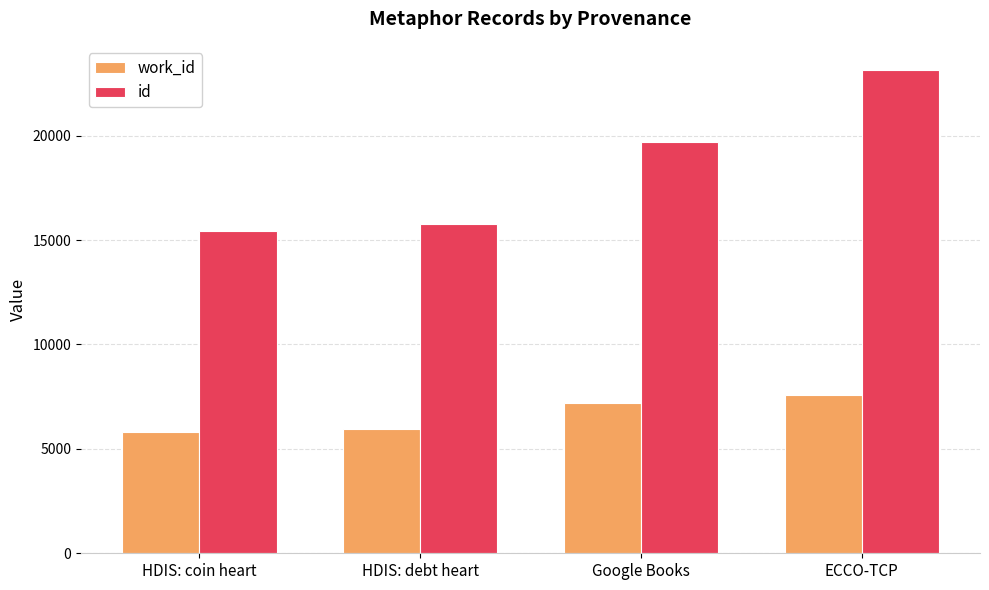

What is the difference between the maximum and minimum values in the id series?

7707